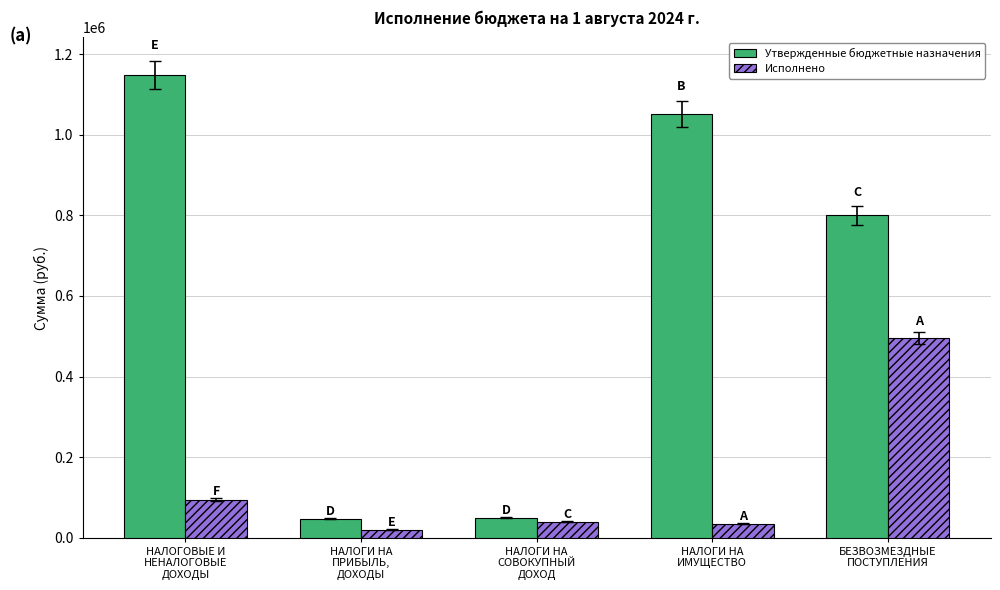

Which series has the widest spread of values?

Утвержденные бюджетные назначения